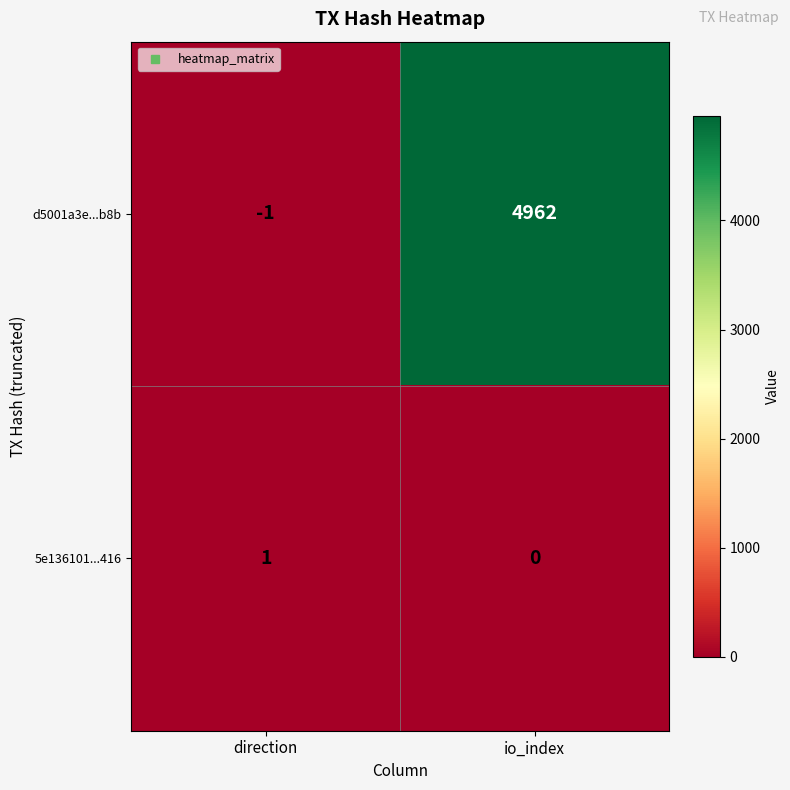

The d5001a3e...b8b series shows 4962 at io_index. True or false?

True